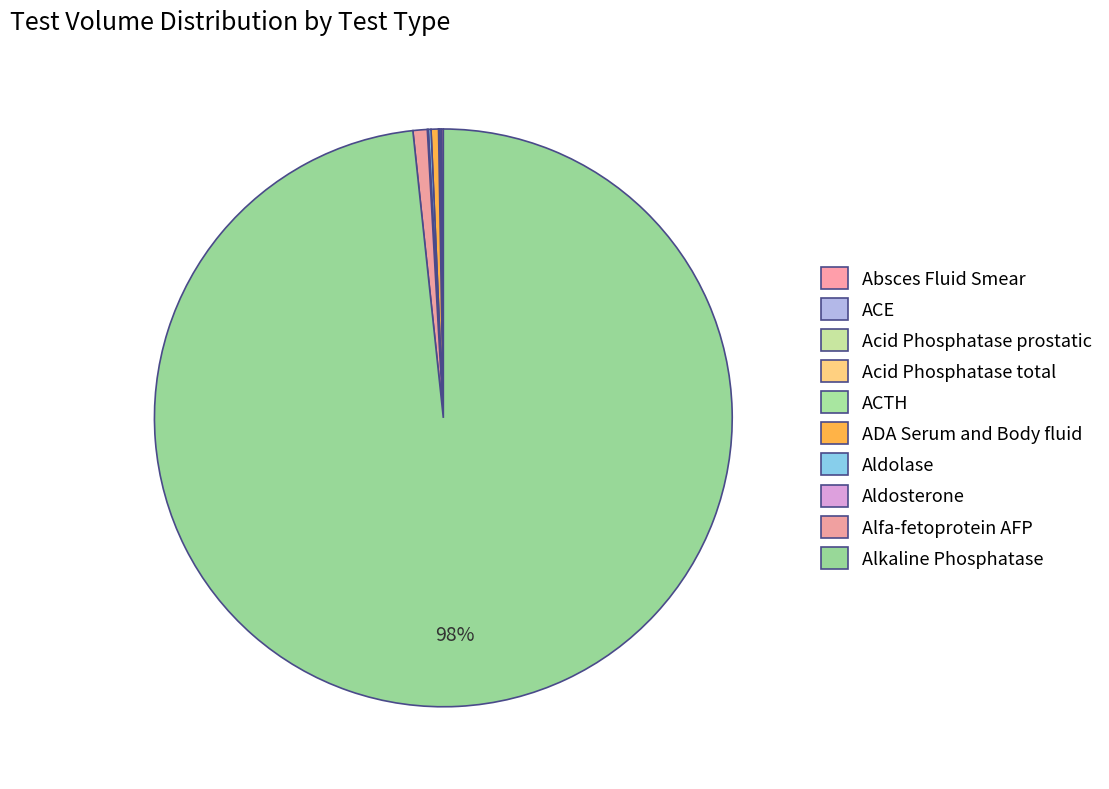

The Alfa-fetoprotein AFP slice represents 15% of the pie. True or false?

False